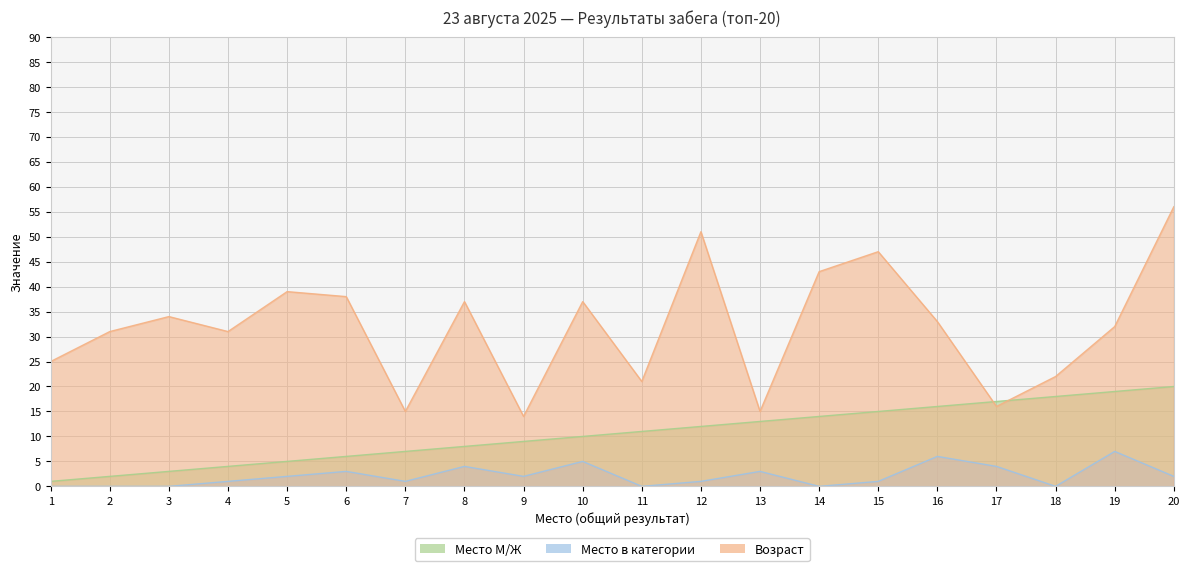

List the series in order of their peak value, lowest first.

Место в категории, Место М/Ж, Возраст